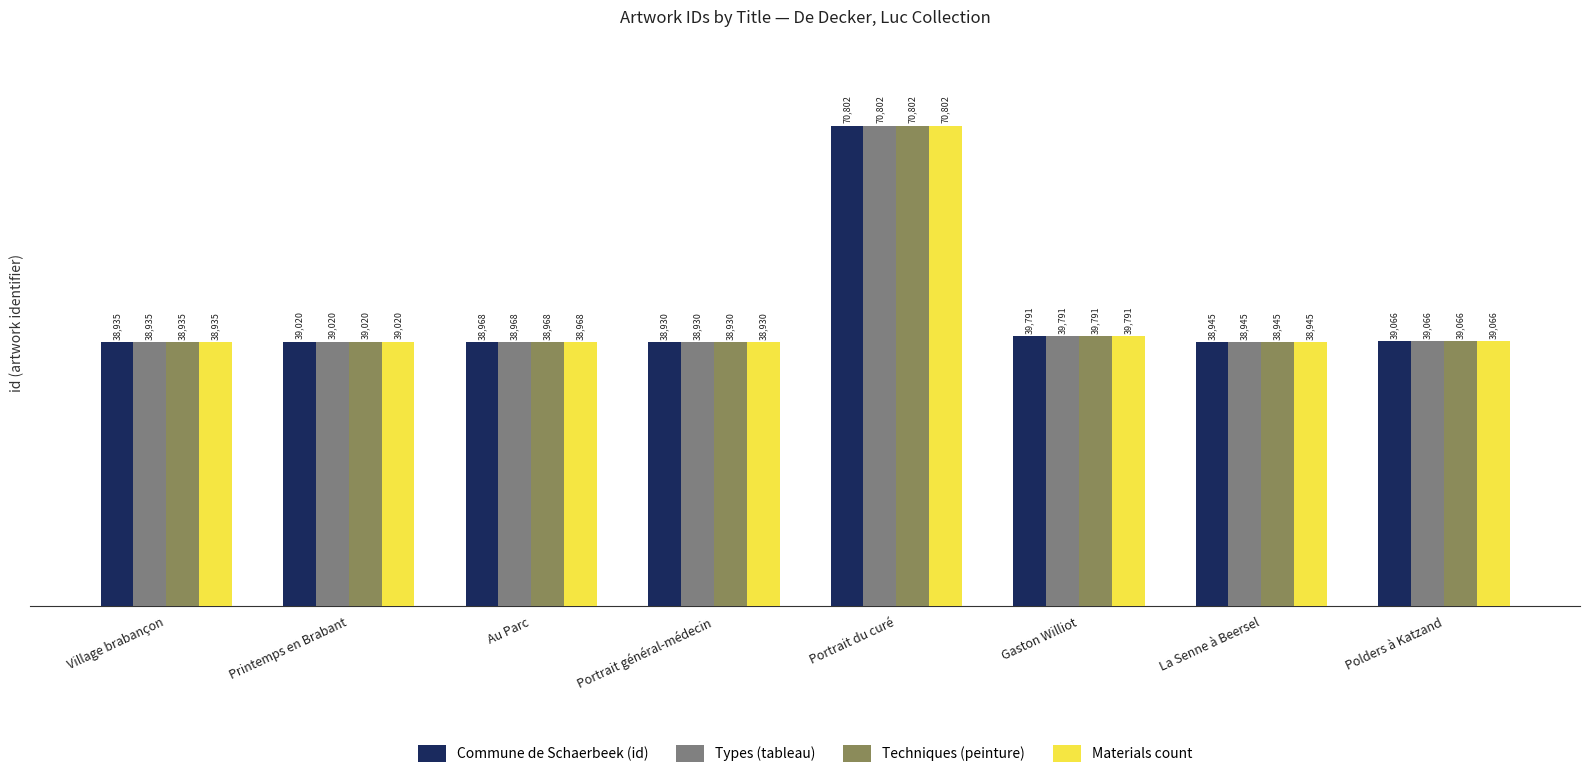

Reading left to right, what are all the values shown in this chart?

Commune de Schaerbeek (id): 38935	39020	38968	38930	70802	39791	38945	39066
Types (tableau): 38935	39020	38968	38930	70802	39791	38945	39066
Techniques (peinture): 38935	39020	38968	38930	70802	39791	38945	39066
Materials count: 38935	39020	38968	38930	70802	39791	38945	39066